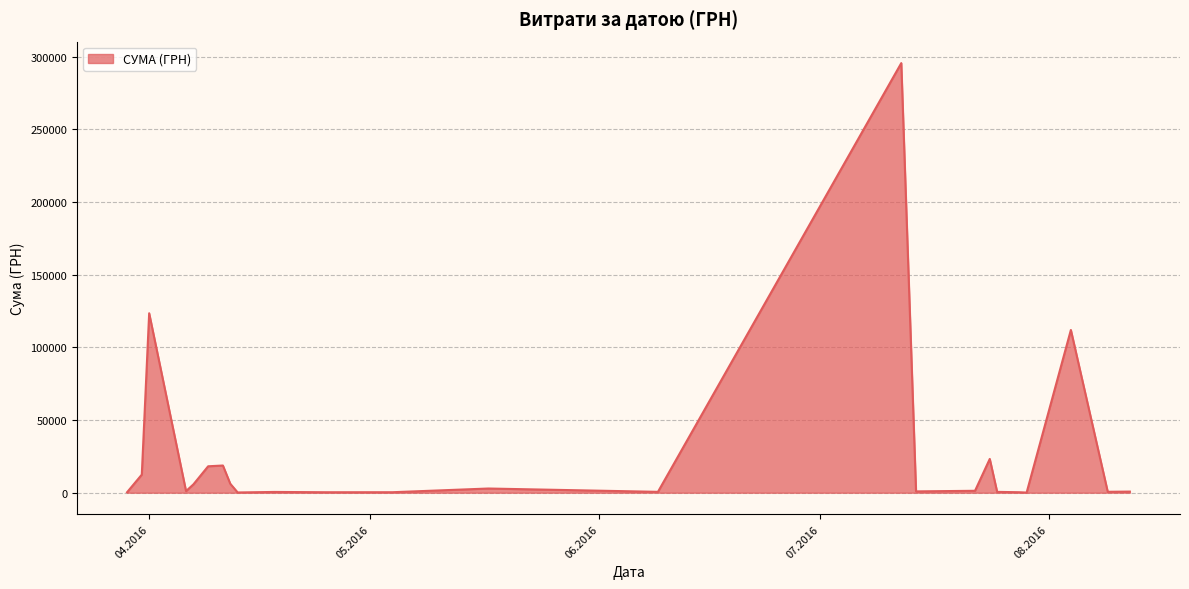

What is the smallest value displayed?

97.8